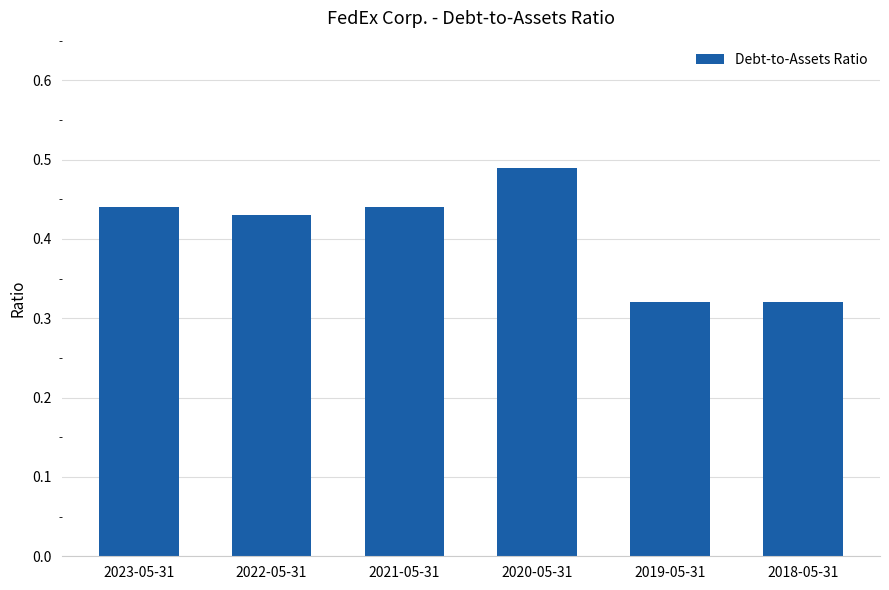

How many series are shown in this chart?

1